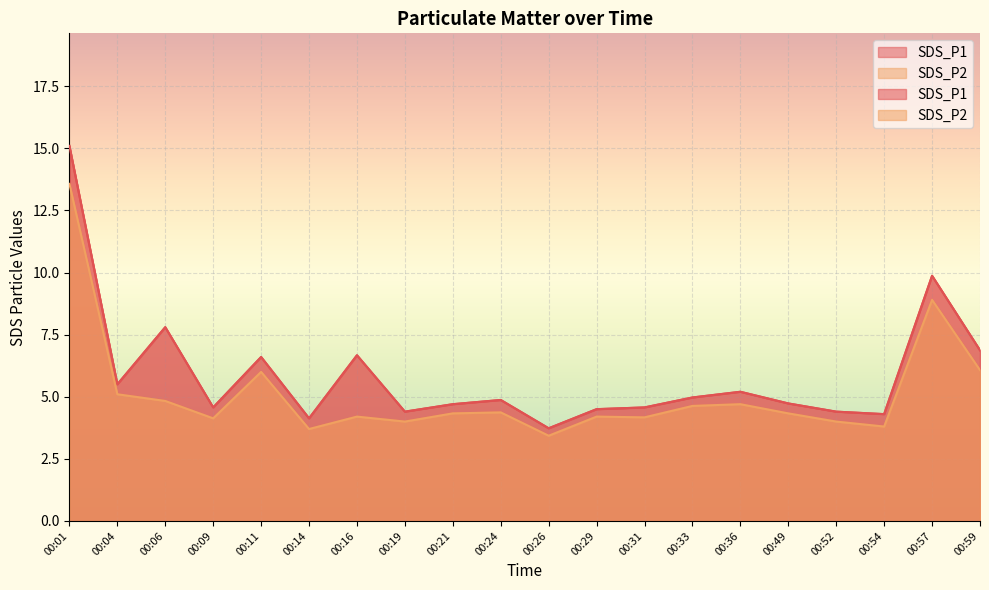

How many interior local valleys does the SDS_P1 series have?

6